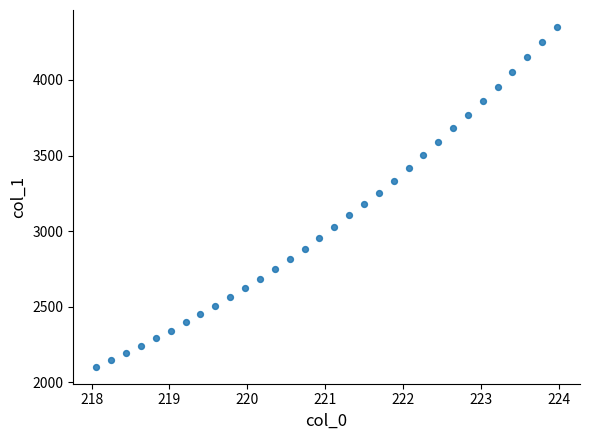

What is the range of Y values (max minus min)?

2246.0